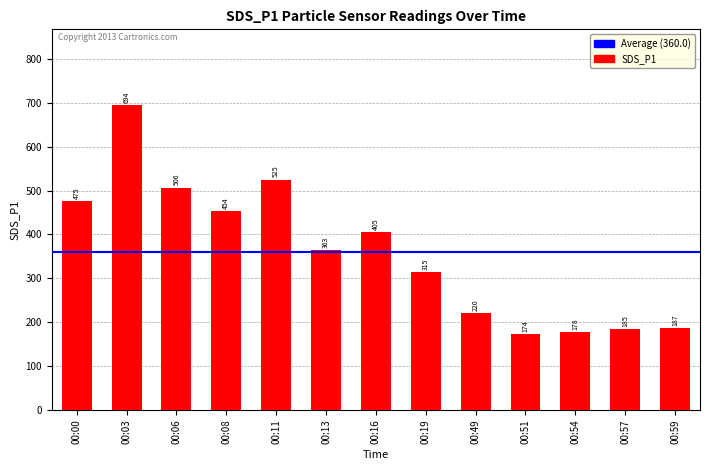

At which category does the chart reach its peak across all series?

00:03